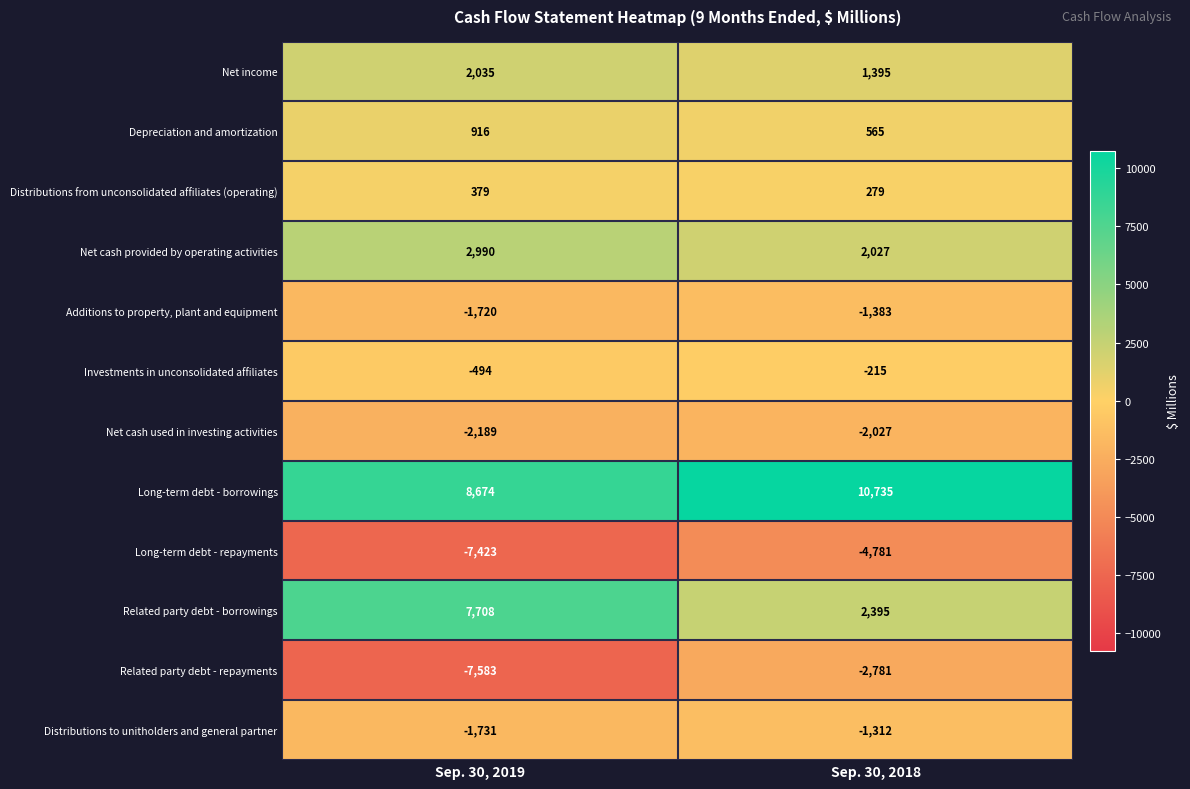

What is the difference between the maximum and minimum values in the Related party debt - borrowings series?

5313